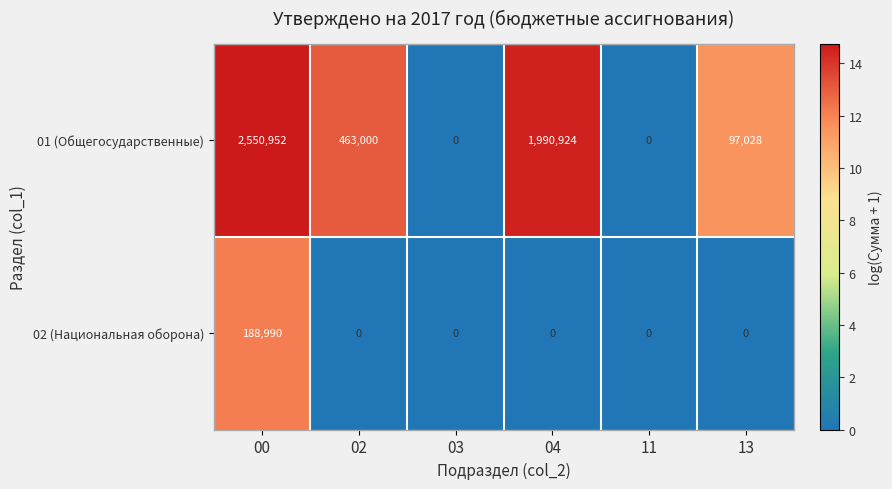

Reading left to right, extract all data points from this chart.

01 (Общегосударственные): 2550952	463000	0	1990924	0	97028
02 (Национальная оборона): 188990	0	0	0	0	0